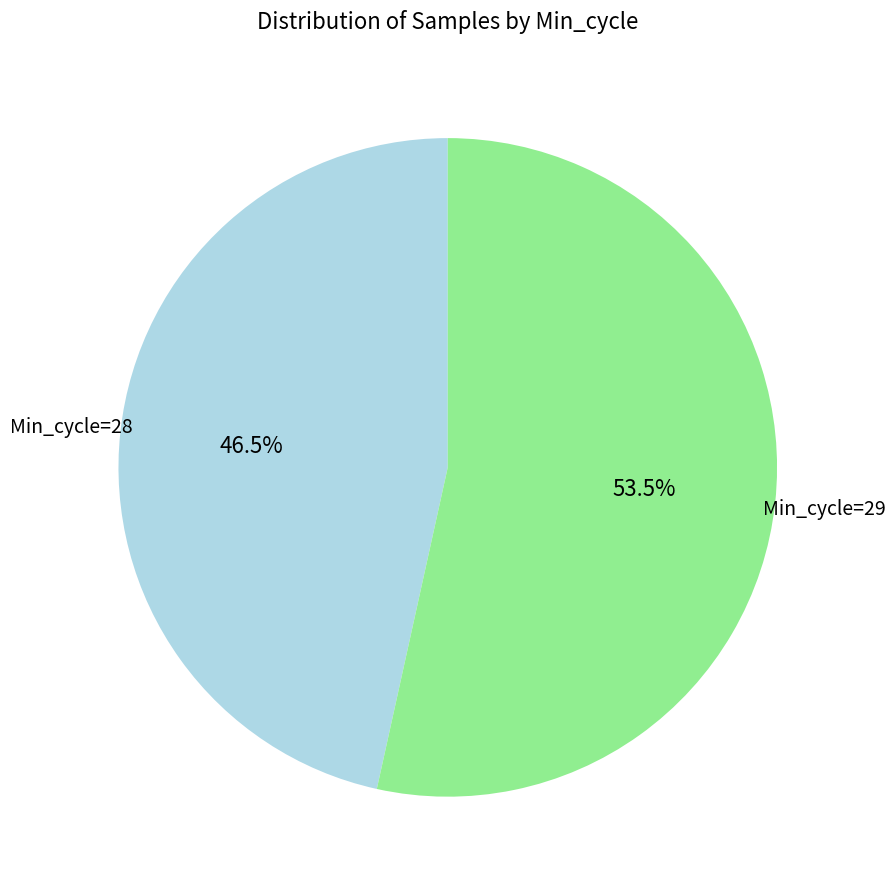

To the nearest percent, what is the average slice percentage?

50%